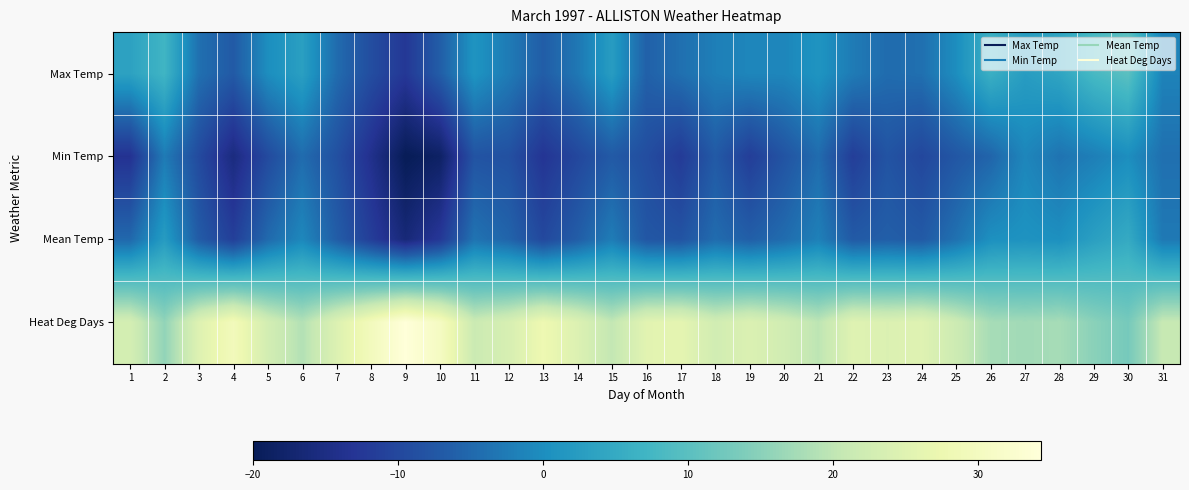

Rank the series at 23 from highest to lowest value.

Heat Deg Days, Max Temp, Mean Temp, Min Temp